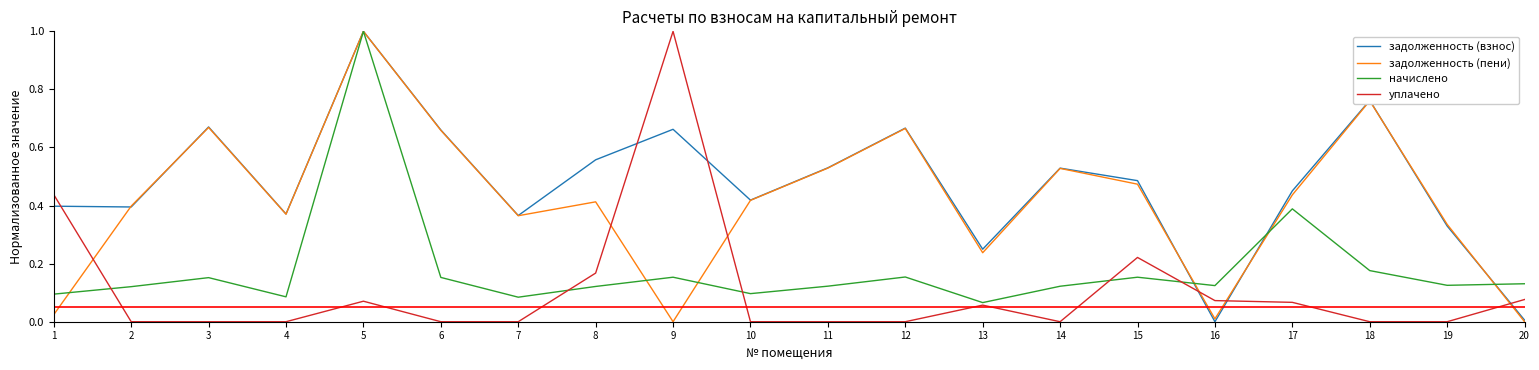

Is the value of уплачено at 7 greater than the value of задолженность (пени) at 19?

No